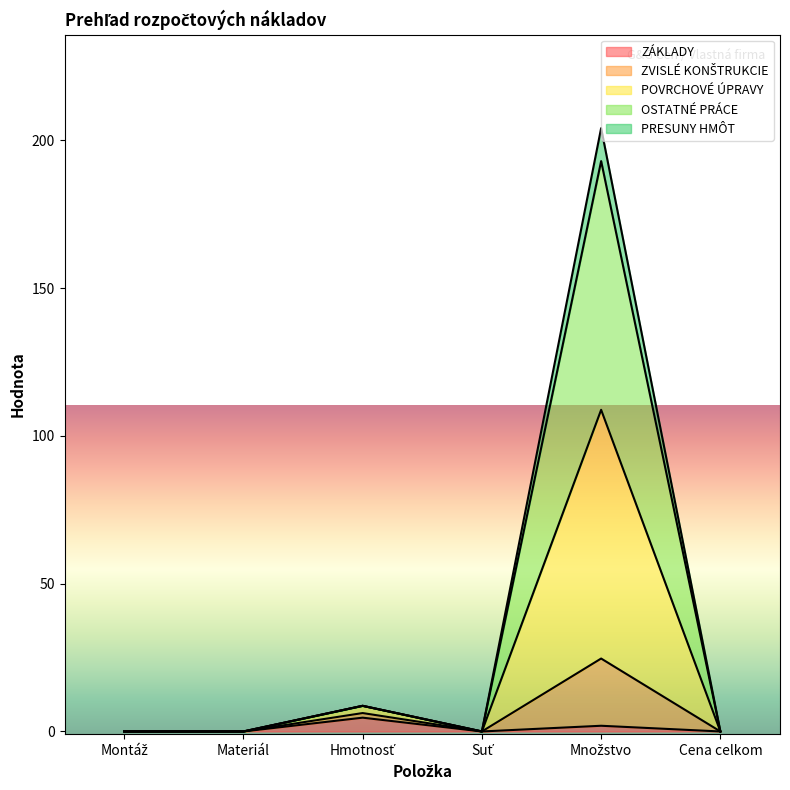

What is the label of the 4th point from the left?

Suť